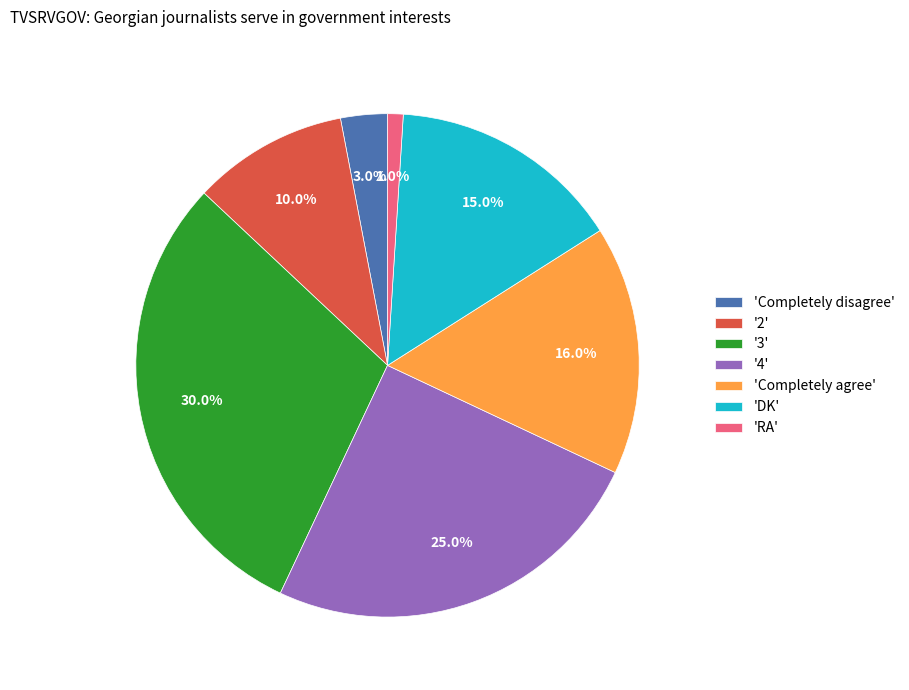

To the nearest percent, what is the average slice percentage?

14%